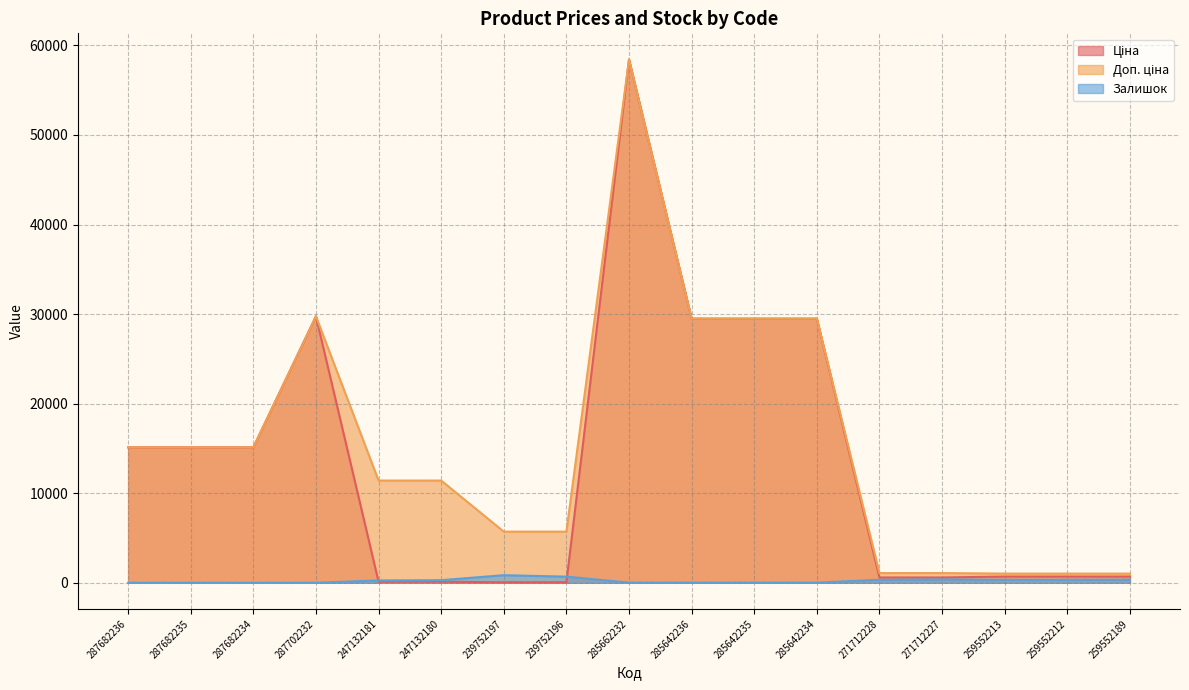

True or false: Ціна has more than 0 interior local peaks.

True